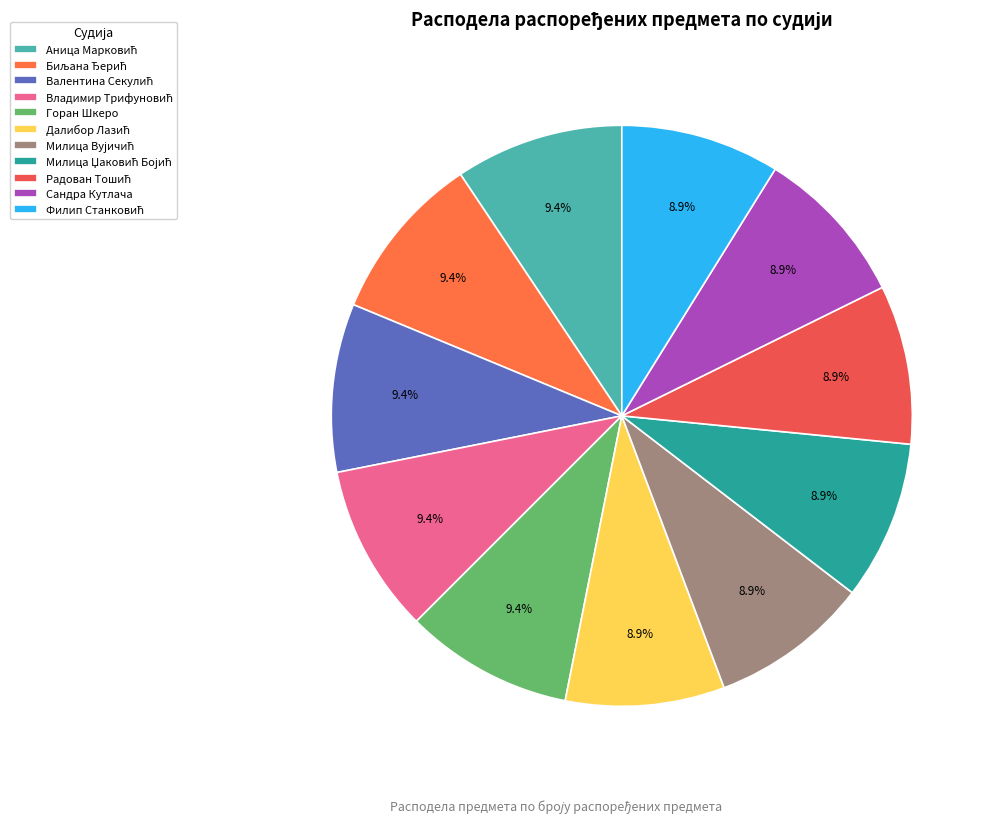

How many segments does this pie chart have?

11